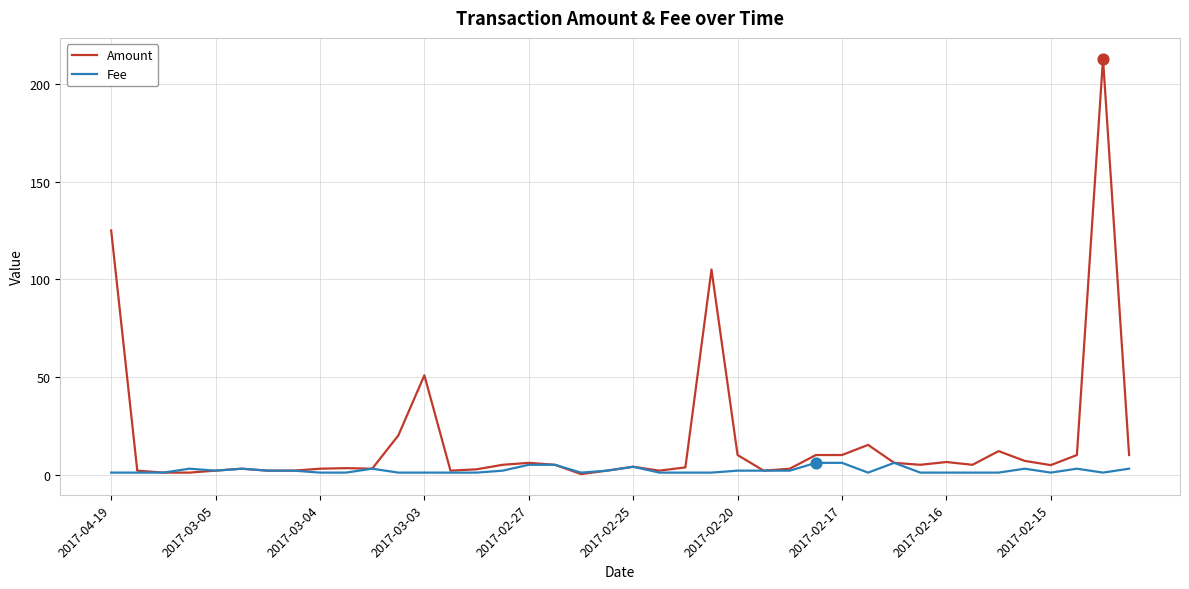

What are all the series names shown in the legend?

Amount, Fee